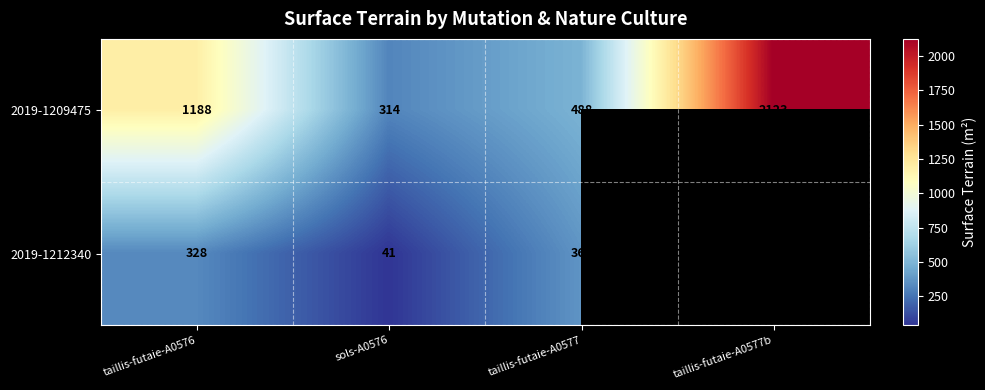

List the labels in order of 2019-1209475 value, largest first.

taillis-futaie-A0577b, taillis-futaie-A0576, taillis-futaie-A0577, sols-A0576